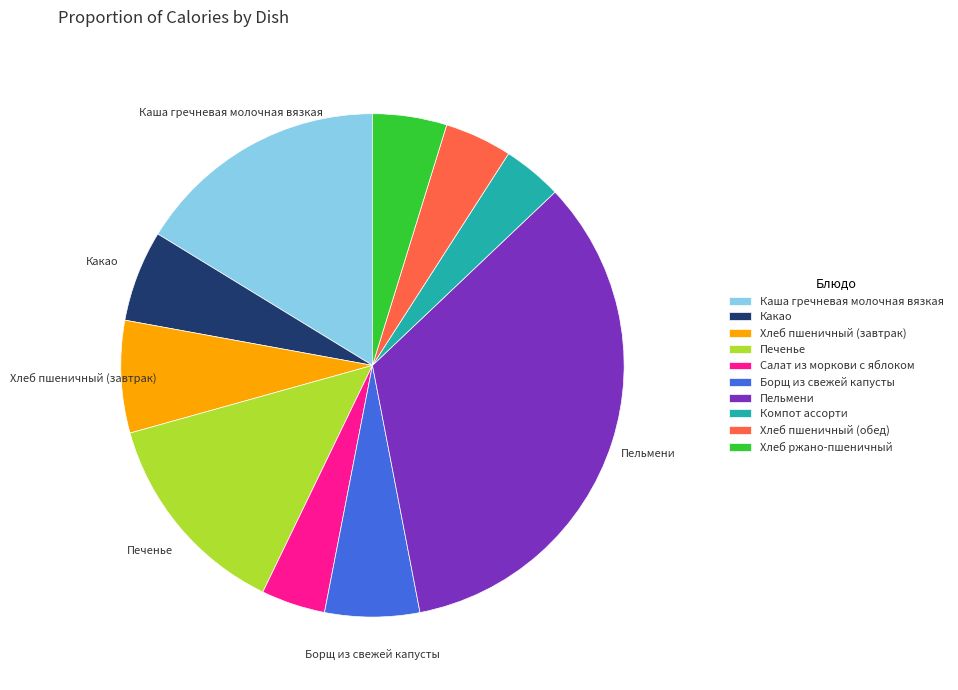

Approximately how many times larger is the value at Печенье compared to Компот ассорти?

3.5